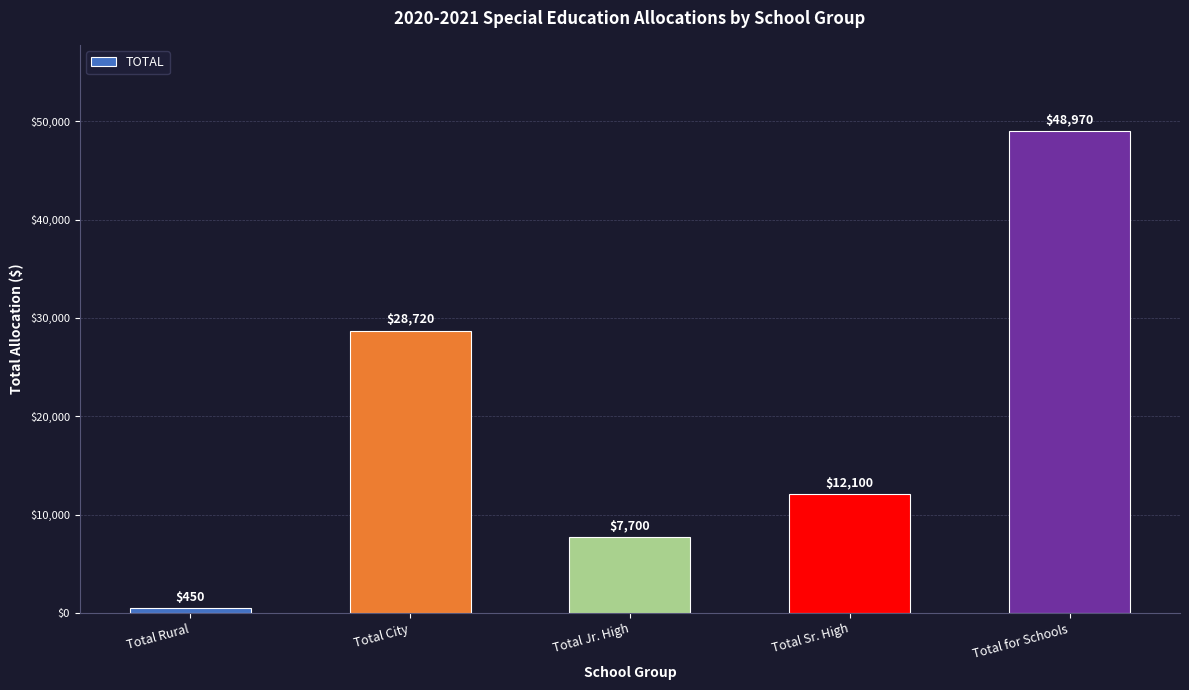

Reading left to right, what are all the values shown in this chart?

Total Rural=450	Total City=28720	Total Jr. High=7700	Total Sr. High=12100	Total for Schools=48970